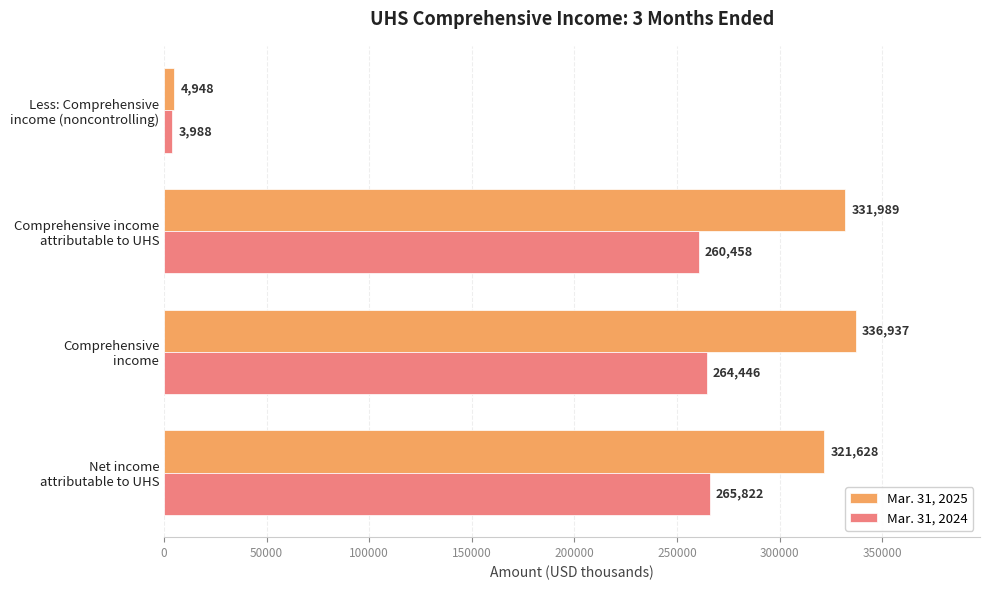

Rank the series by their average value, from highest to lowest.

Mar. 31, 2025, Mar. 31, 2024